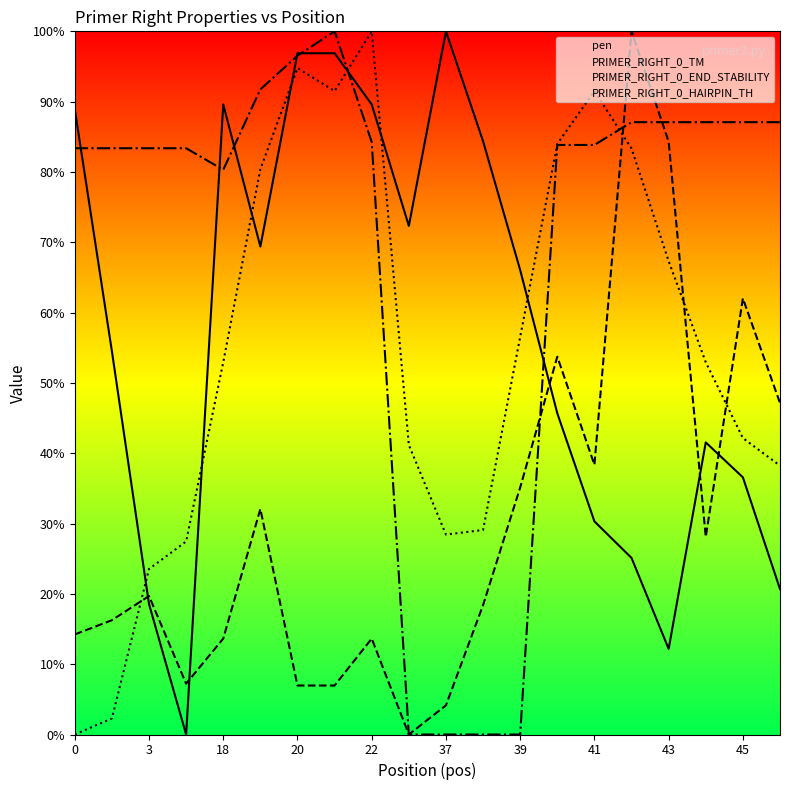

Reading left to right, what are all the values shown in this chart?

pen: 0=88.9	2=54.5	3=18.6	4=0.0	18=89.6	19=69.4	20=96.9	21=96.9	22=89.6	36=72.3	37=100.0	38=84.4	39=66.0	40=45.7	41=30.3	42=25.1	43=12.2	44=41.5	45=36.6	46=20.7
PRIMER_RIGHT_0_TM: 0=14.2	2=16.3	3=19.7	4=7.2	18=13.6	19=32.1	20=7.0	21=7.0	22=13.6	36=0.0	37=4.1	38=18.4	39=35.1	40=53.7	41=38.4	42=100.0	43=84.3	44=28.1	45=62.0	46=47.1
PRIMER_RIGHT_0_END_STABILITY: 0=0.0	2=2.3	3=23.5	4=27.5	18=52.9	19=80.4	20=94.8	21=91.5	22=100.0	36=41.2	37=28.4	38=29.1	39=56.5	40=84.0	41=91.5	42=83.3	43=67.3	44=52.9	45=42.2	46=38.2
PRIMER_RIGHT_0_HAIRPIN_TH: 0=83.4	2=83.4	3=83.4	4=83.4	18=80.3	19=91.7	20=96.5	21=100.0	22=84.3	36=0.0	37=0.0	38=0.0	39=0.0	40=83.8	41=83.8	42=87.1	43=87.1	44=87.1	45=87.1	46=87.1